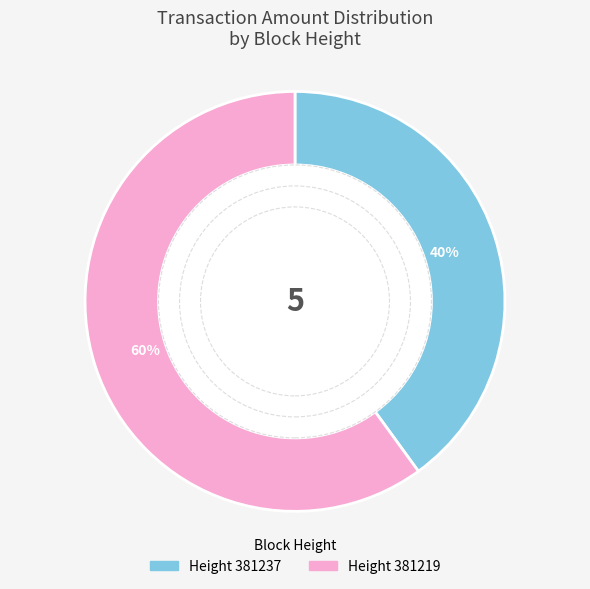

Is there a majority slice in this chart?

Yes